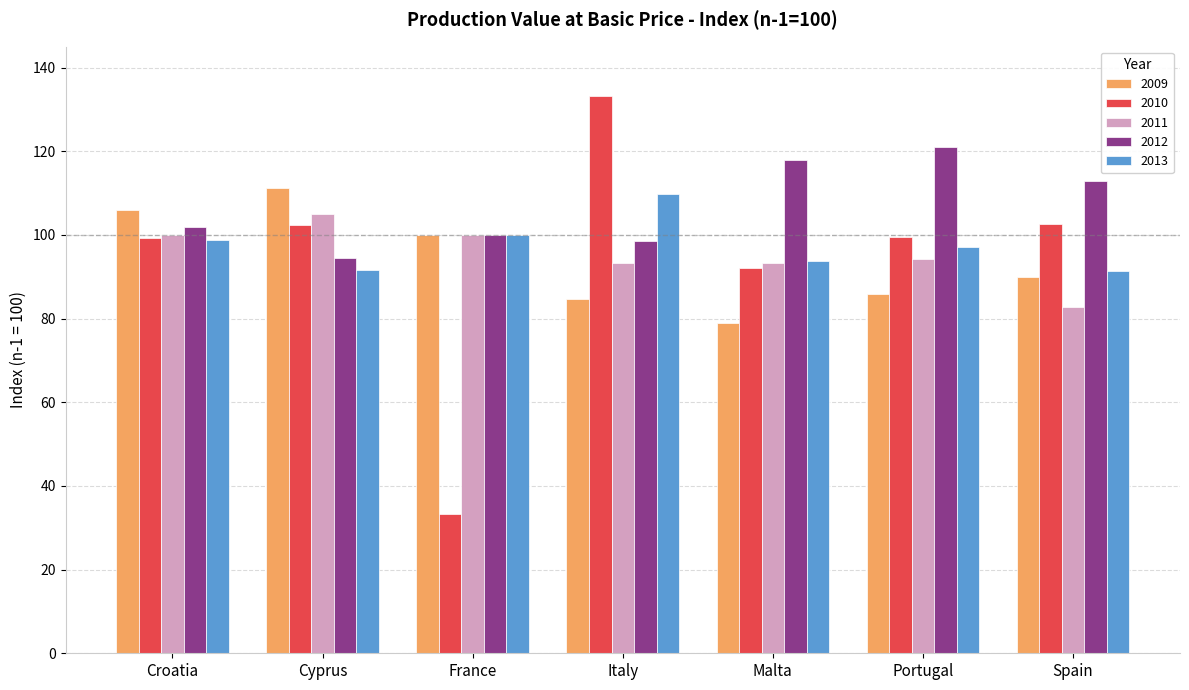

What is the difference between the 2009 values at Malta and France?

21.1